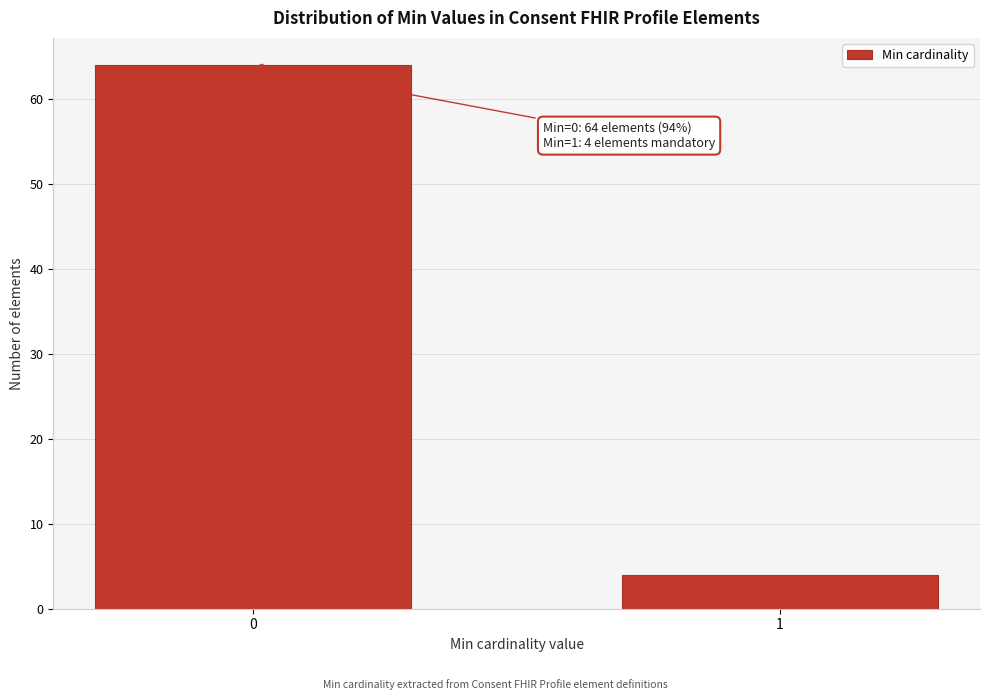

Reading left to right, extract all data points from this chart.

64	4